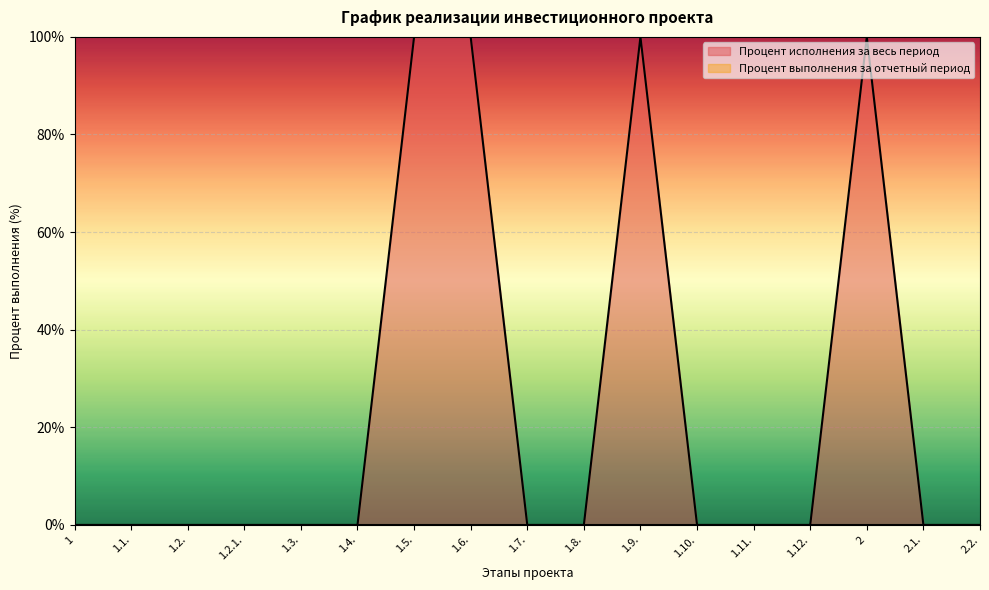

True or false: the data has more than 2 interior local peaks.

False